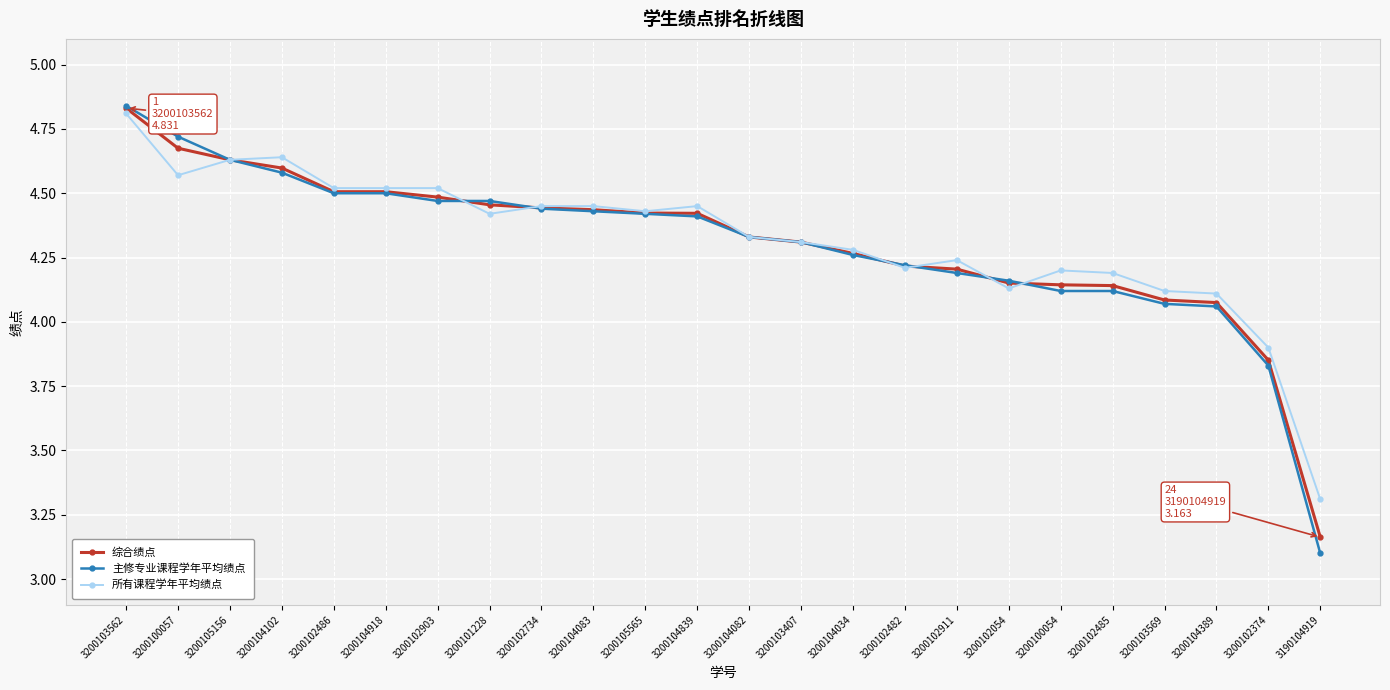

Which series has the widest spread of values?

主修专业课程学年平均绩点